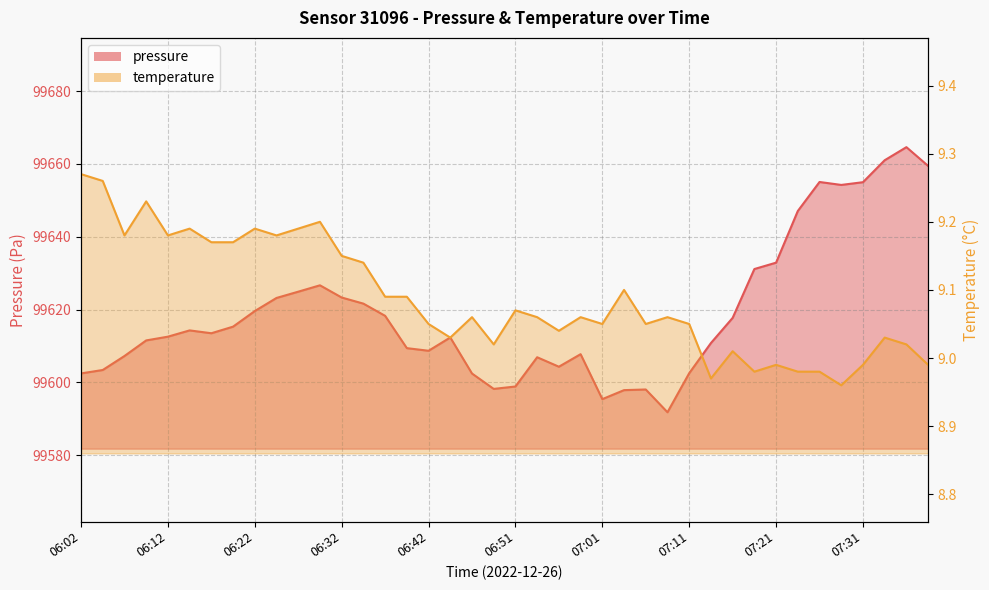

What is the highest value of the temperature series?

9.3